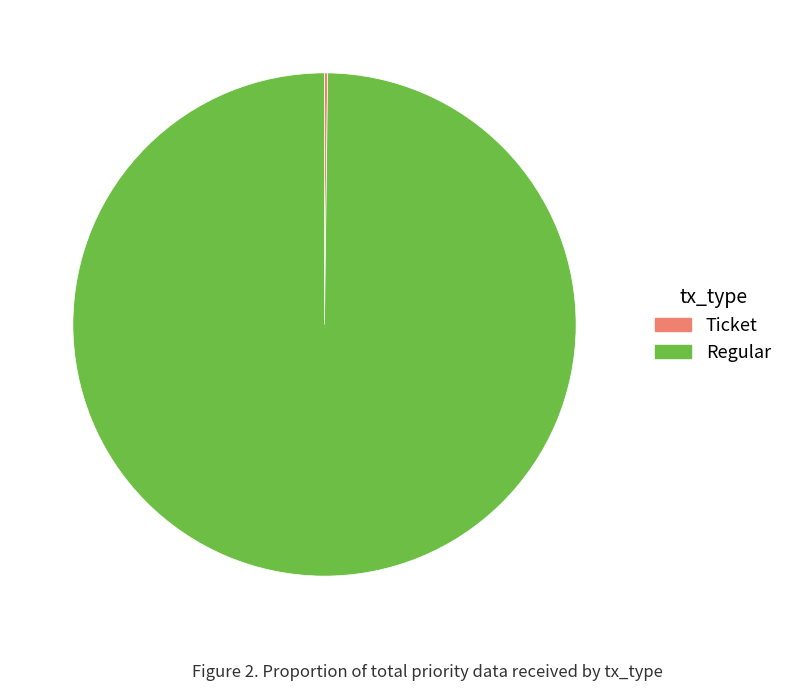

What is the majority slice?

Regular